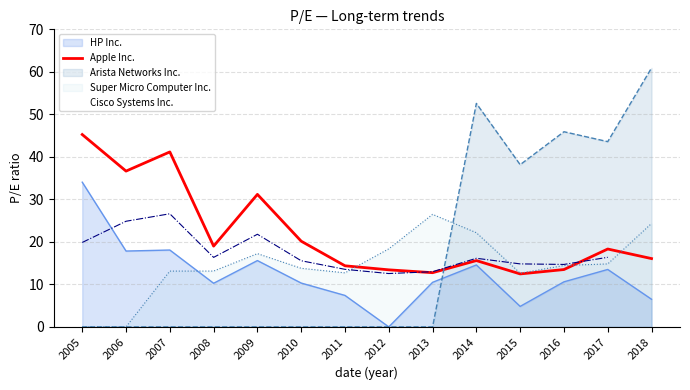

Which category has the highest value in the Super Micro Computer Inc. series?

2013